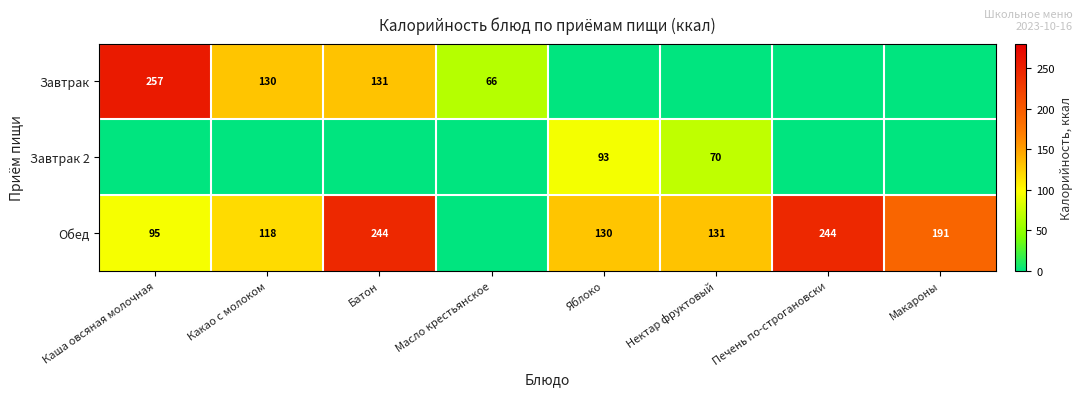

What is the difference between the Обед values at Какао с молоком and Макароны?

73